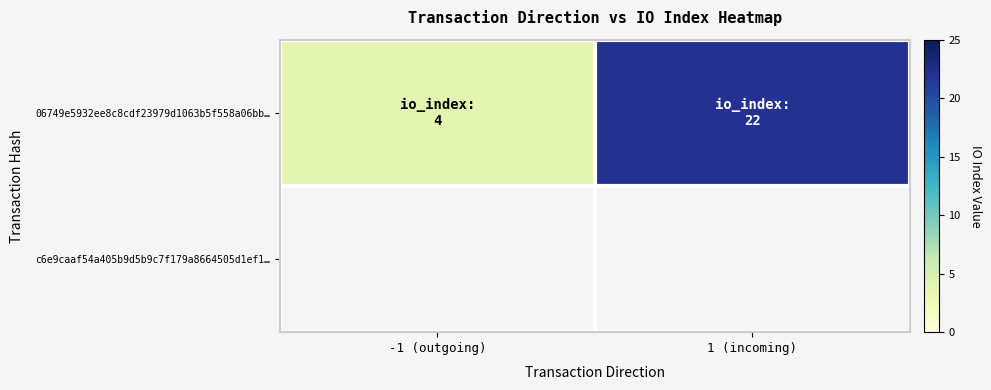

Rank the categories by value from highest to lowest.

1 (incoming), -1 (outgoing)